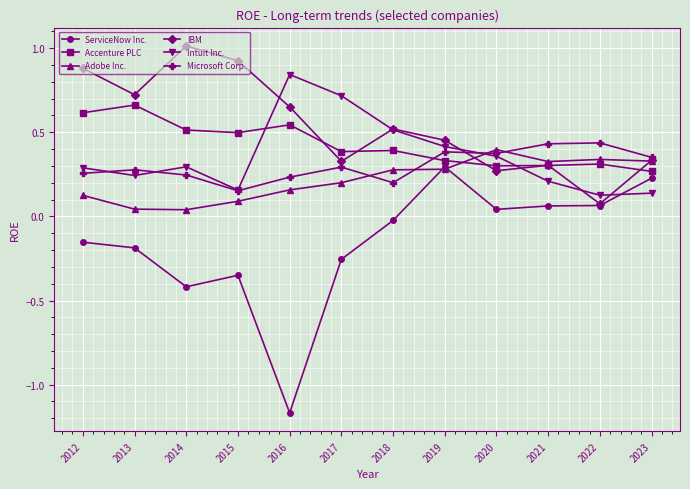

At which label does IBM reach its minimum?

2022